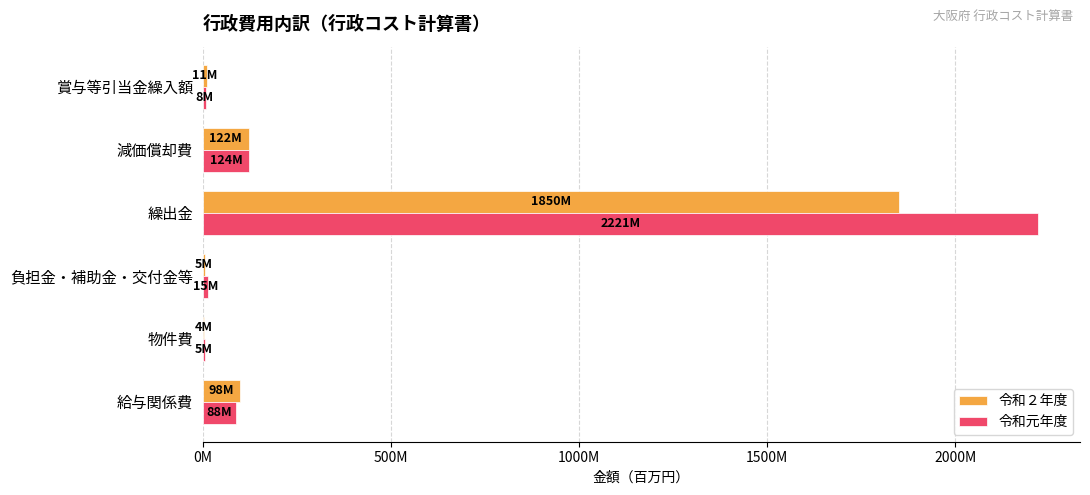

What are all the series names shown in the legend?

令和２年度, 令和元年度